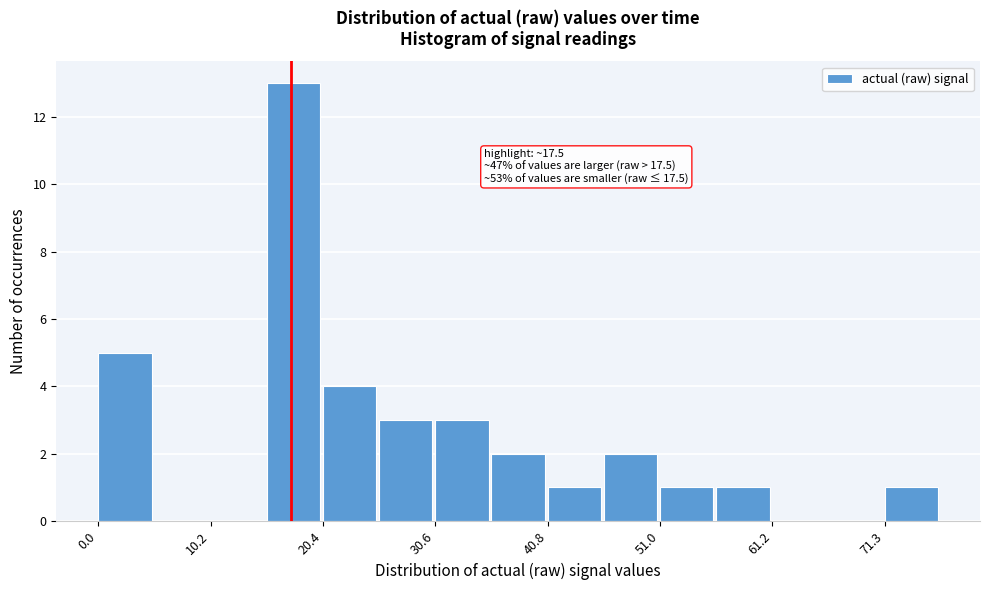

Around what value on the x-axis is the tallest bar? Give the approximate position of its centre, as read against the axis.

18